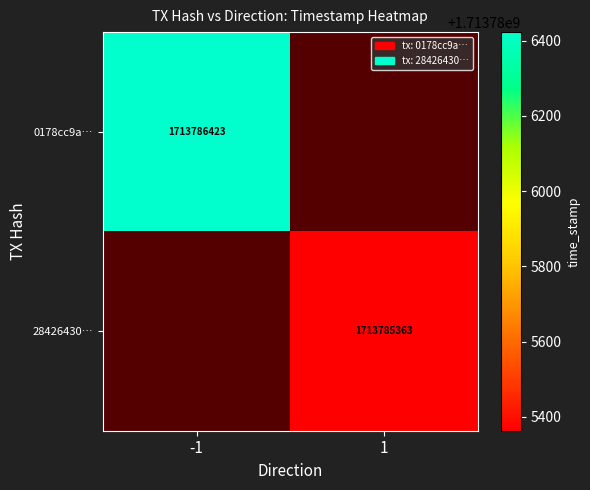

Between 0 and 1, which is larger?

1